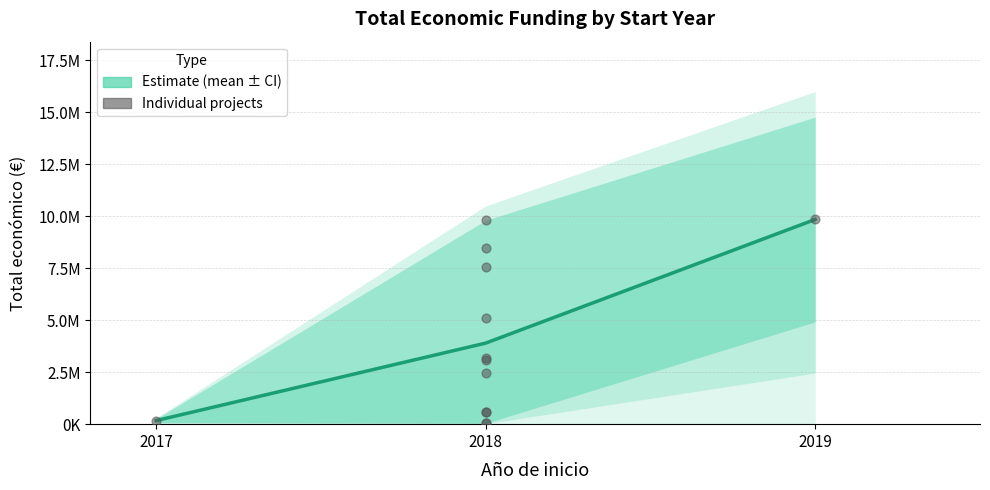

What is the change in value from 2017 to 2018?

+416222